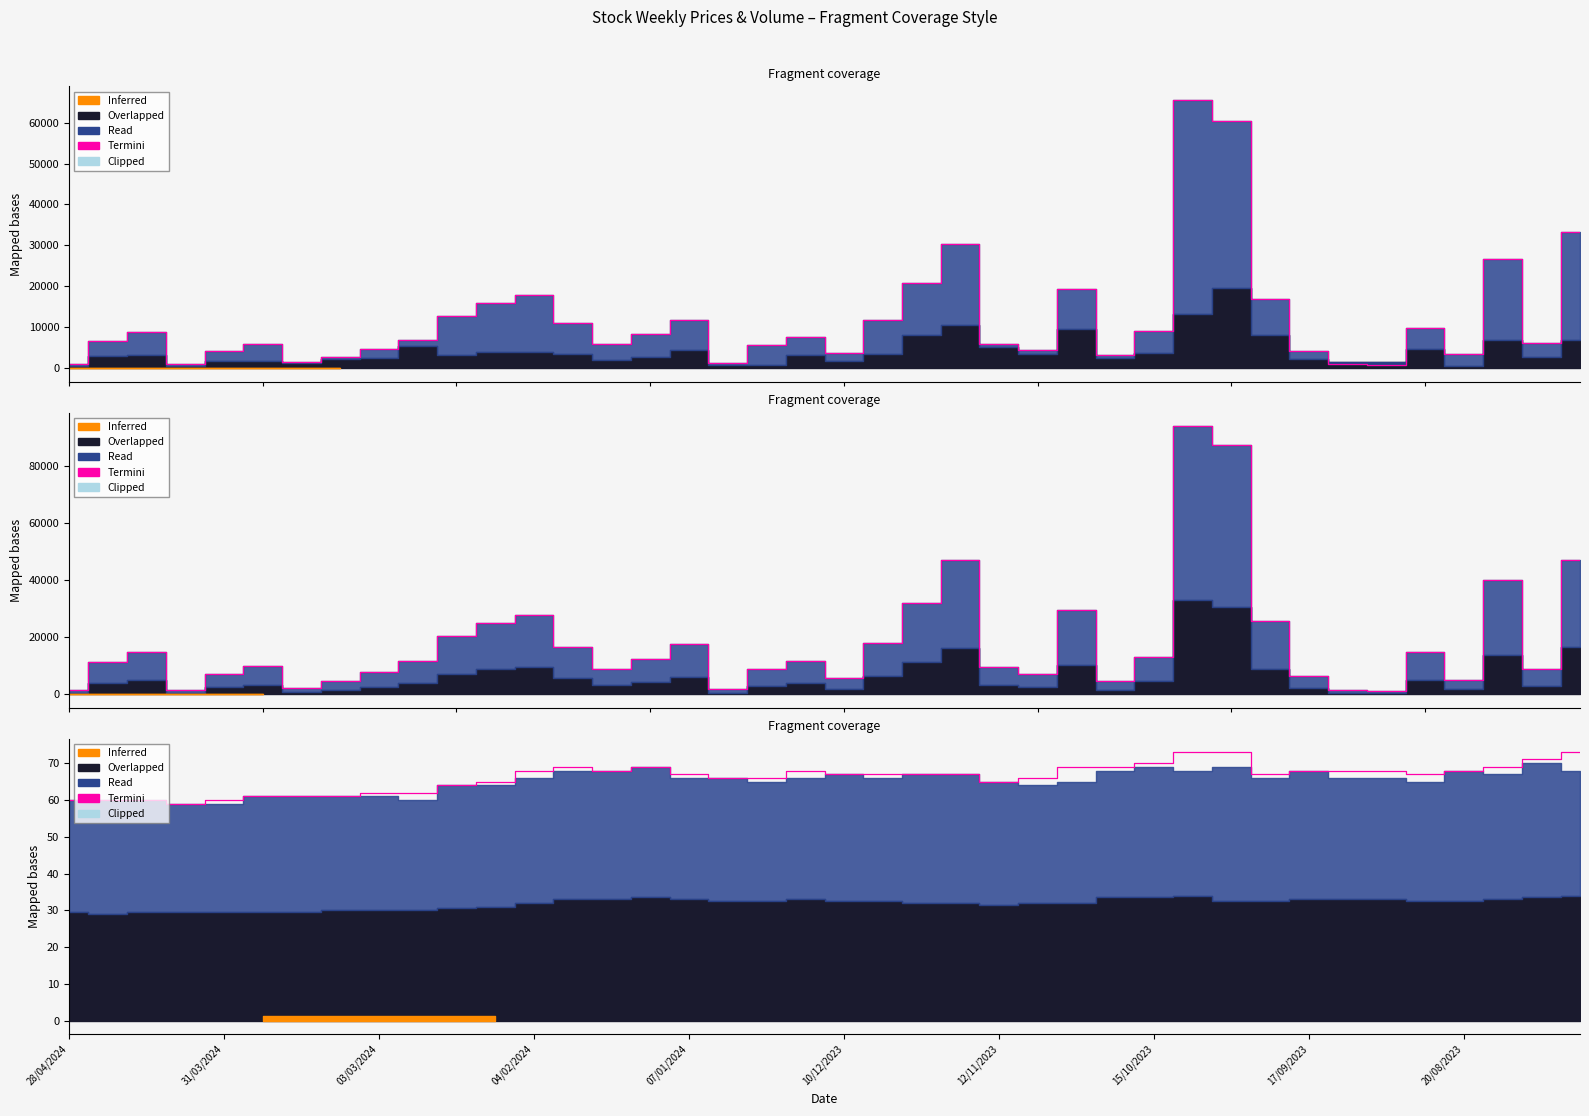

Is it true that the value at 07/01/2024 is 67?

True